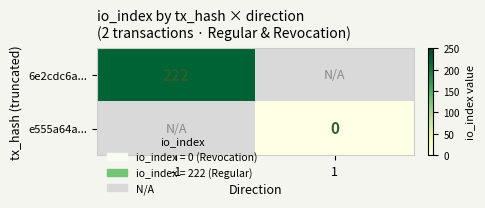

The 6e2cdc6a... series shows 366 at -1. True or false?

False